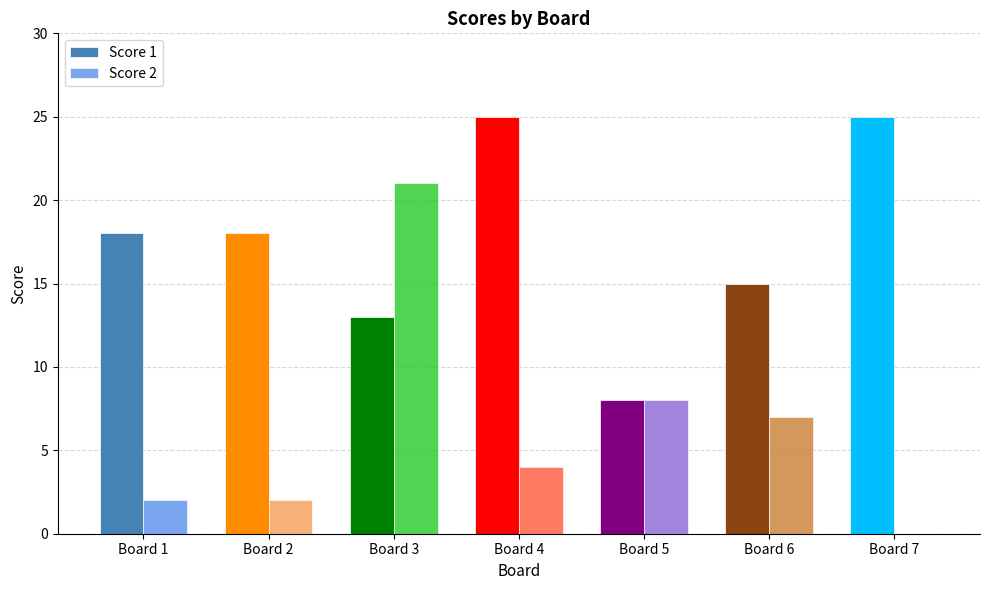

Where is Score 1 nearest to the value 16?

Board 6